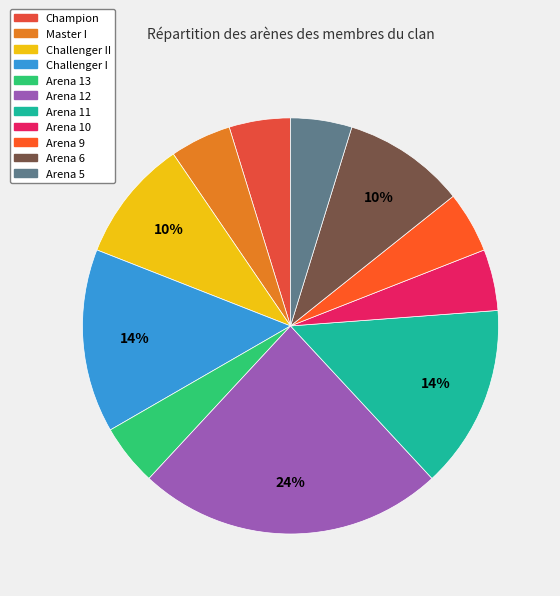

Which has a higher value, Challenger II or Arena 5?

Challenger II